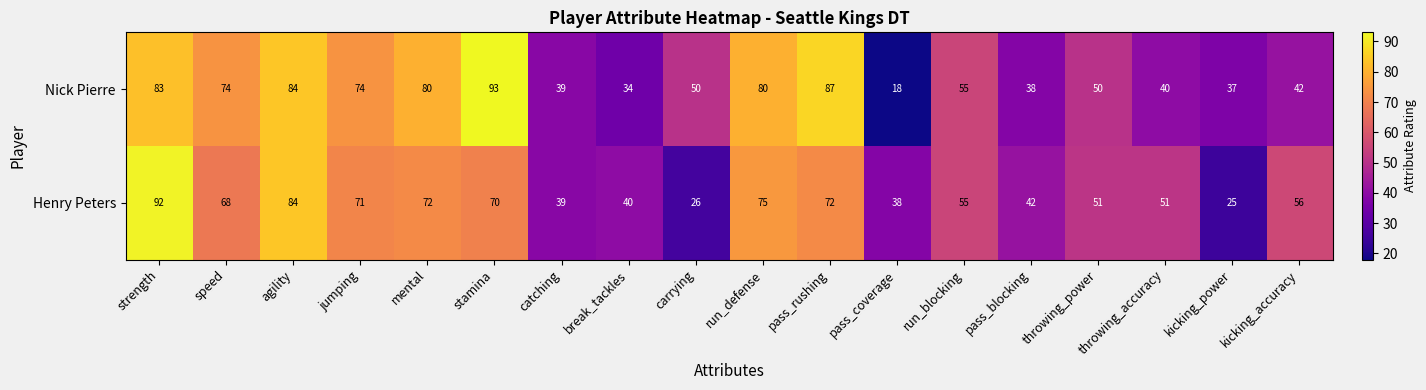

How many categories are shown in the chart?

18